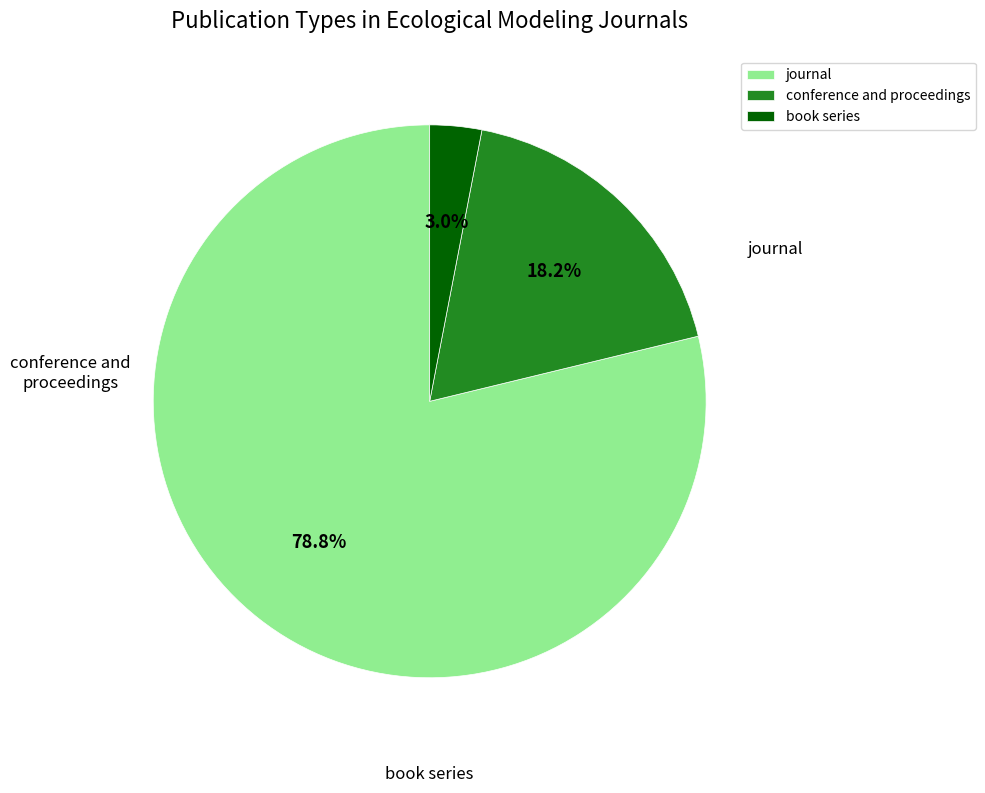

Does any single category account for the majority?

Yes